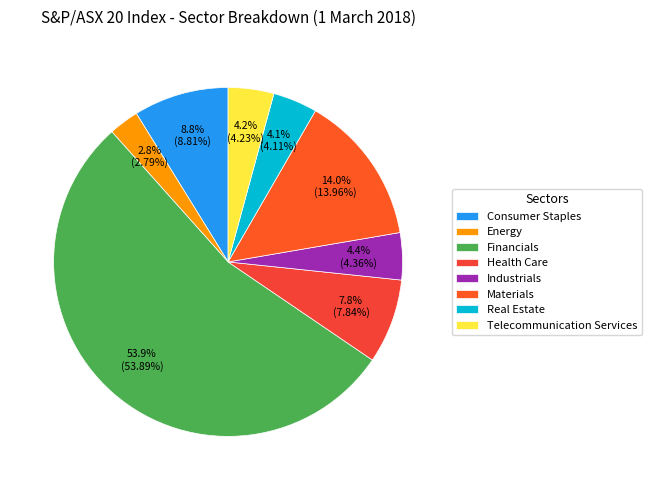

How much of the chart is everything except Financials?

46.1%